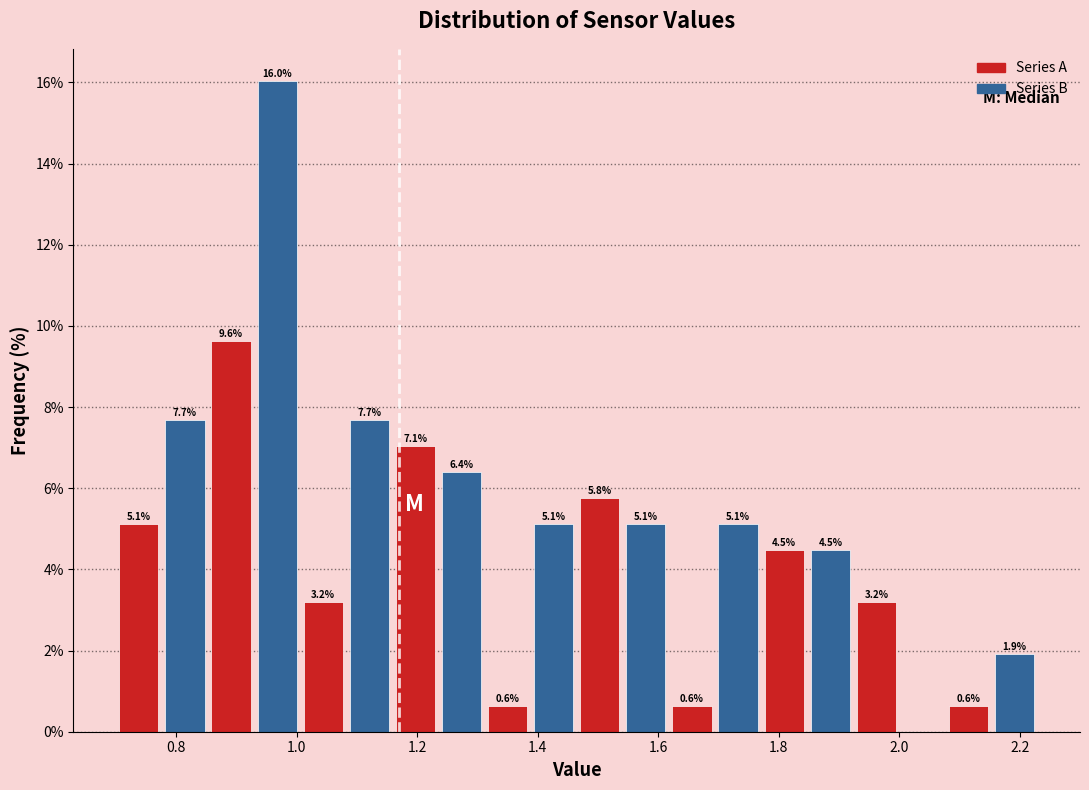

Around what value on the x-axis is the tallest bar? Give the approximate position of its centre, as read against the axis.

0.96